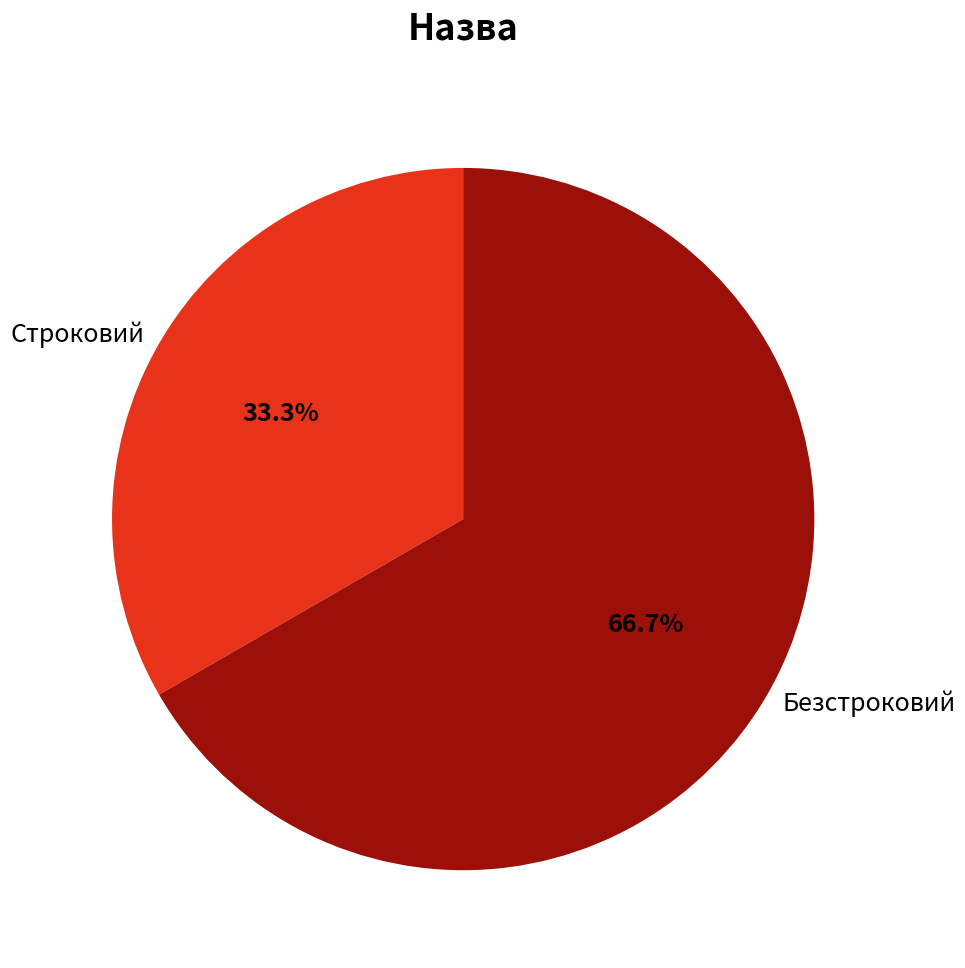

What is the largest slice in the pie chart?

Безстроковий